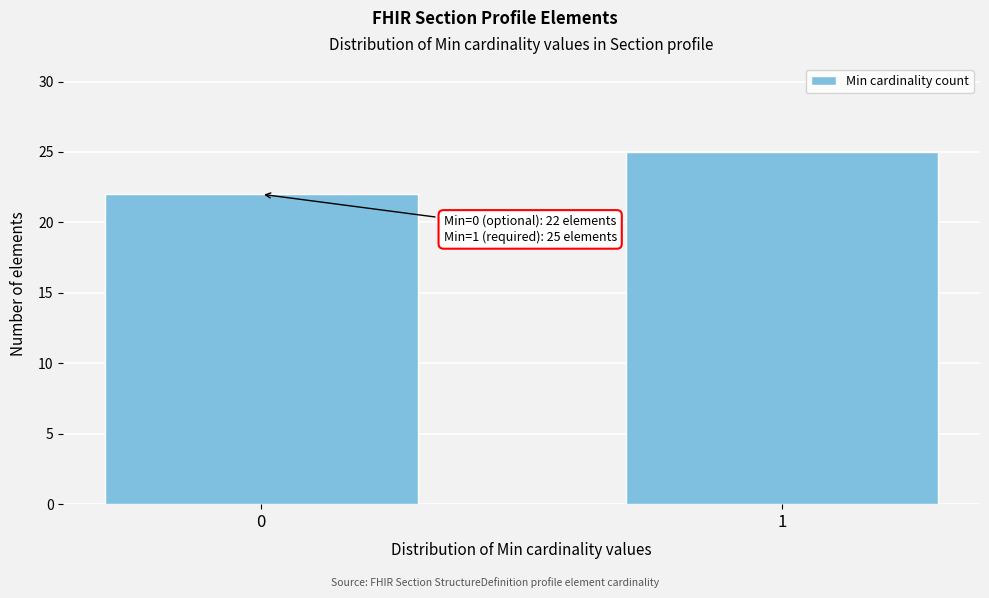

Reading left to right, transcribe all the data shown in this chart.

22	25